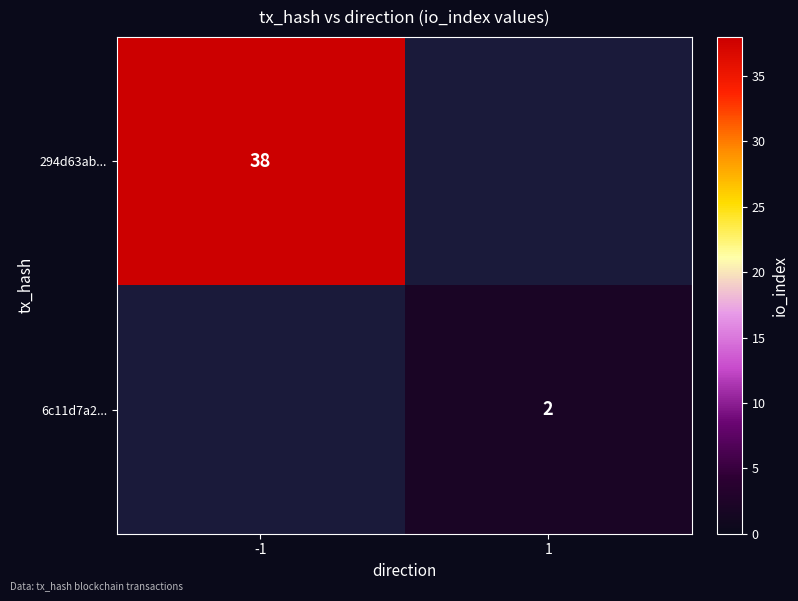

True or false: 294d63ab... has a value of 38 at -1.

True